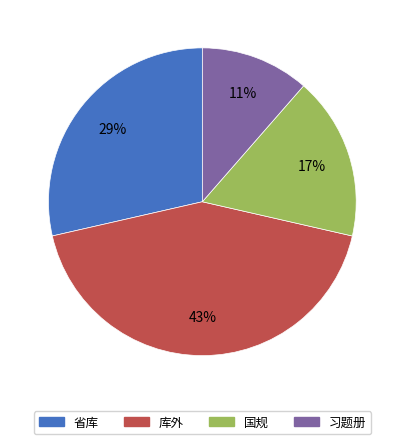

To the nearest percent, what percentage of the pie is 国规?

17%